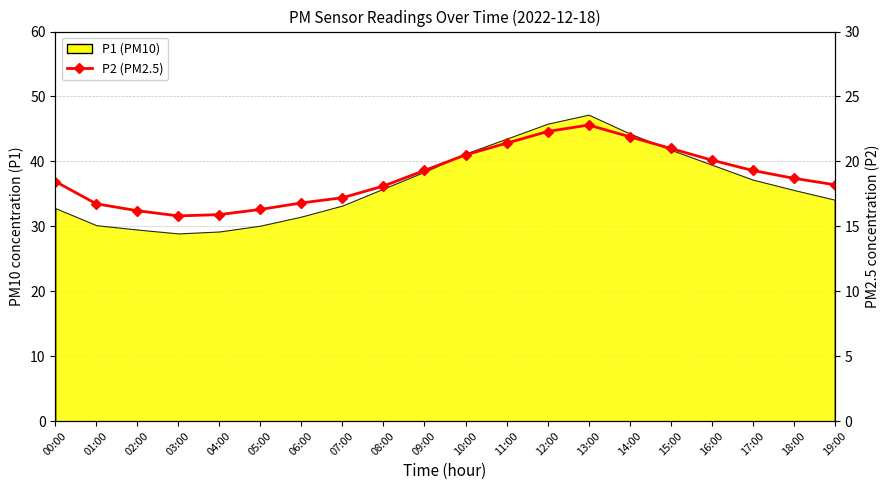

How many lines are shown in the chart?

1